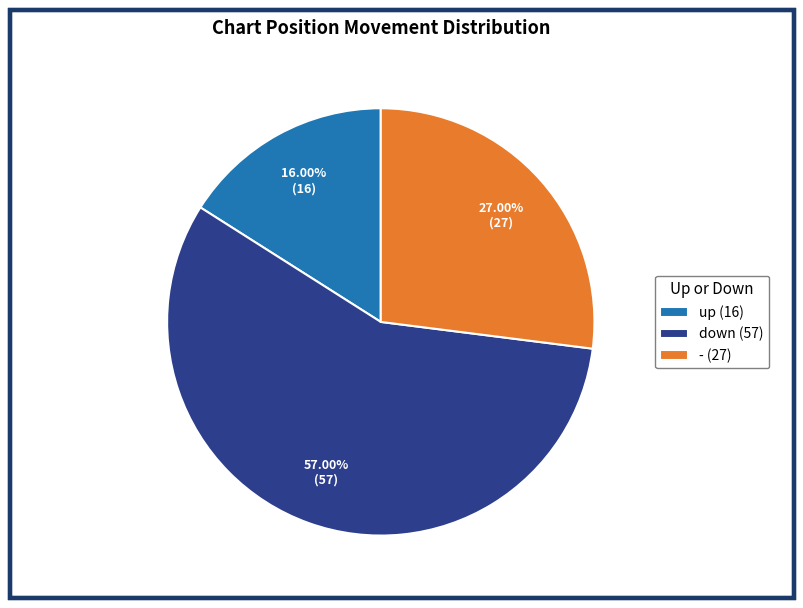

Which slice is the smallest?

up